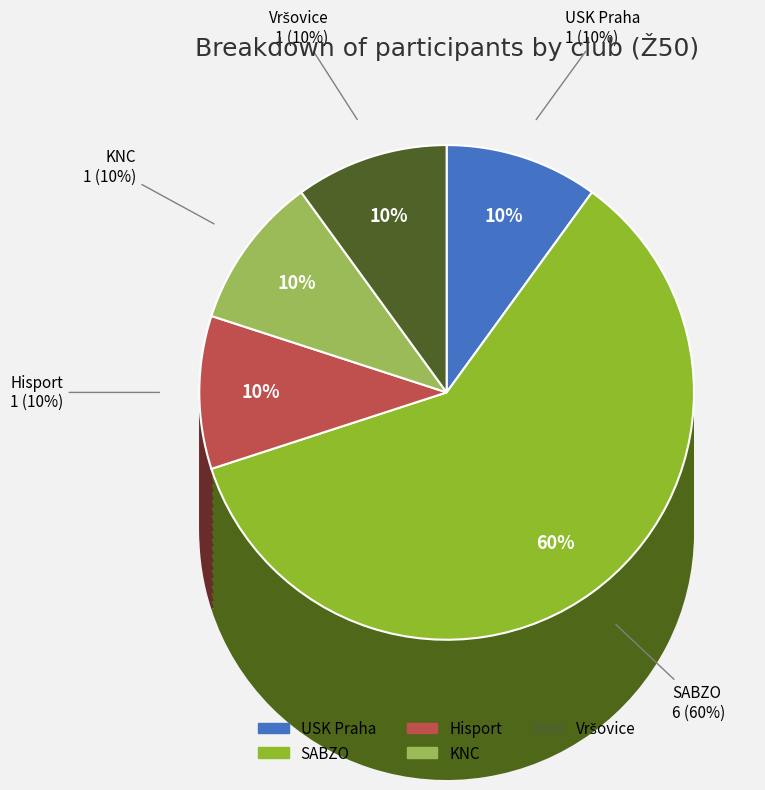

Rank the categories by value from lowest to highest.

USK Praha, Hisport, KNC, Vršovice, SABZO